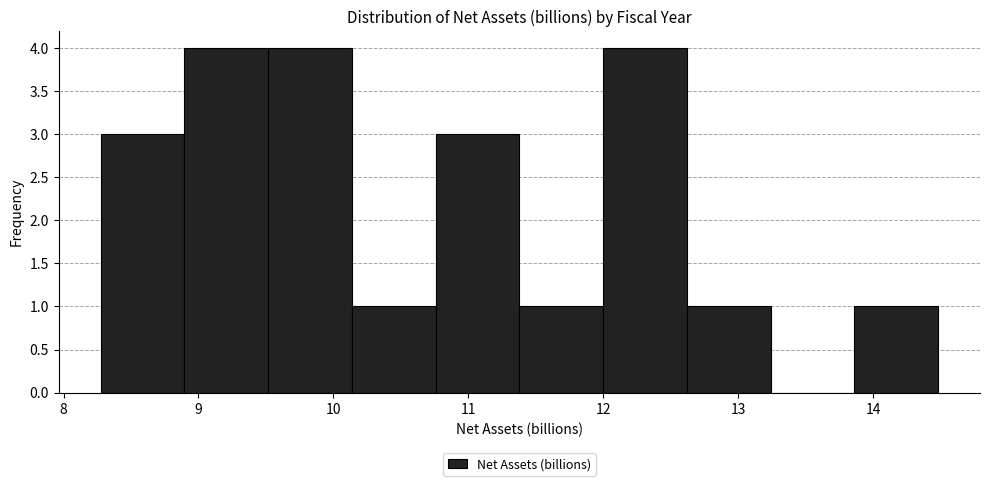

Reading left to right, list every bar in this chart as the range it spans on the x-axis followed by its height. Neither the bar edges nor the heights are printed on the chart, so give them approximately, as read against the axes.

8.3 to 8.9: 3
8.9 to 9.5: 4
9.5 to 10.1: 4
10.1 to 10.8: 1
10.8 to 11.4: 3
11.4 to 12.0: 1
12.0 to 12.6: 4
12.6 to 13.2: 1
13.2 to 13.9: 0
13.9 to 14.5: 1